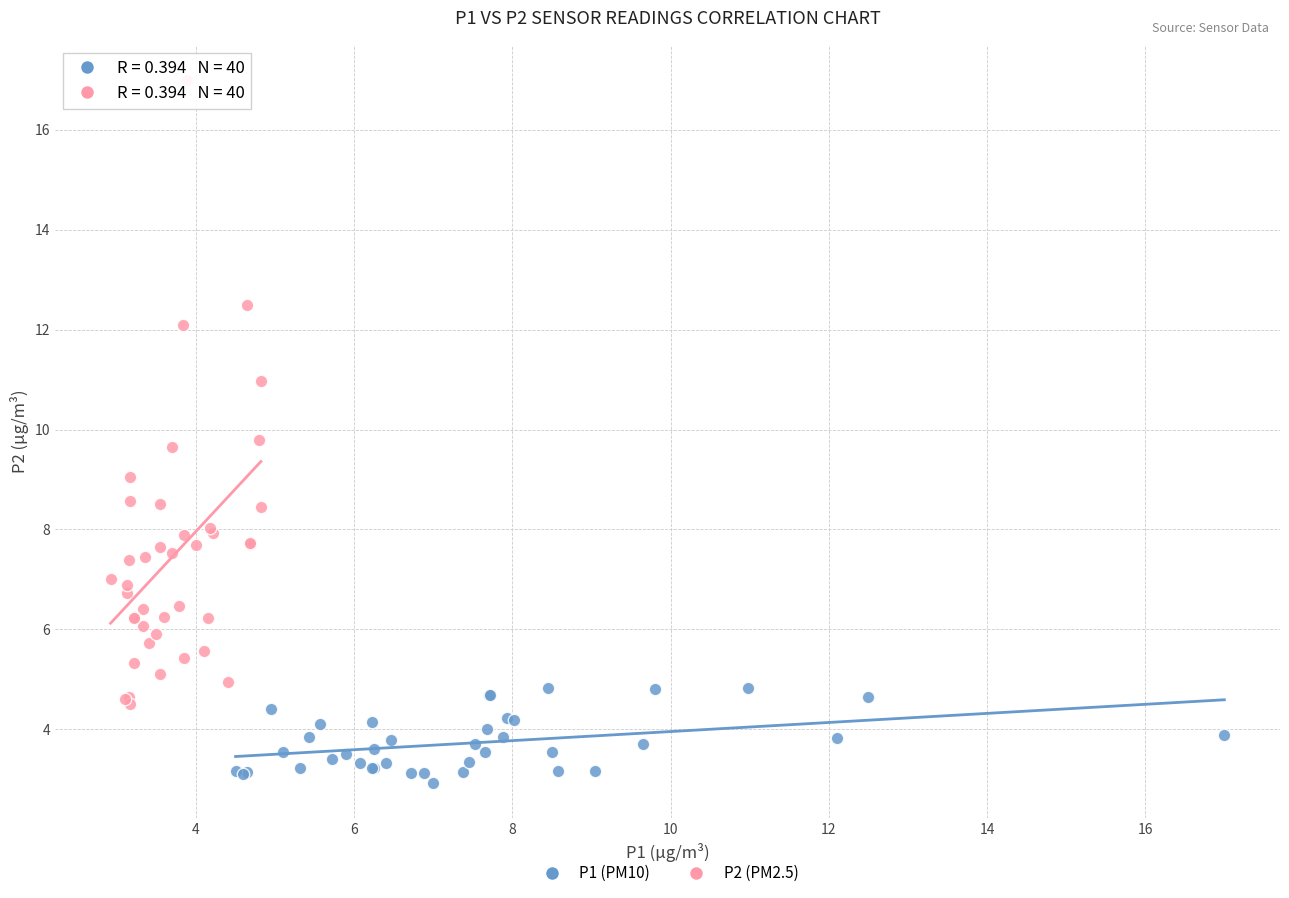

Which series contains the lowest Y value?

P1 (PM10)